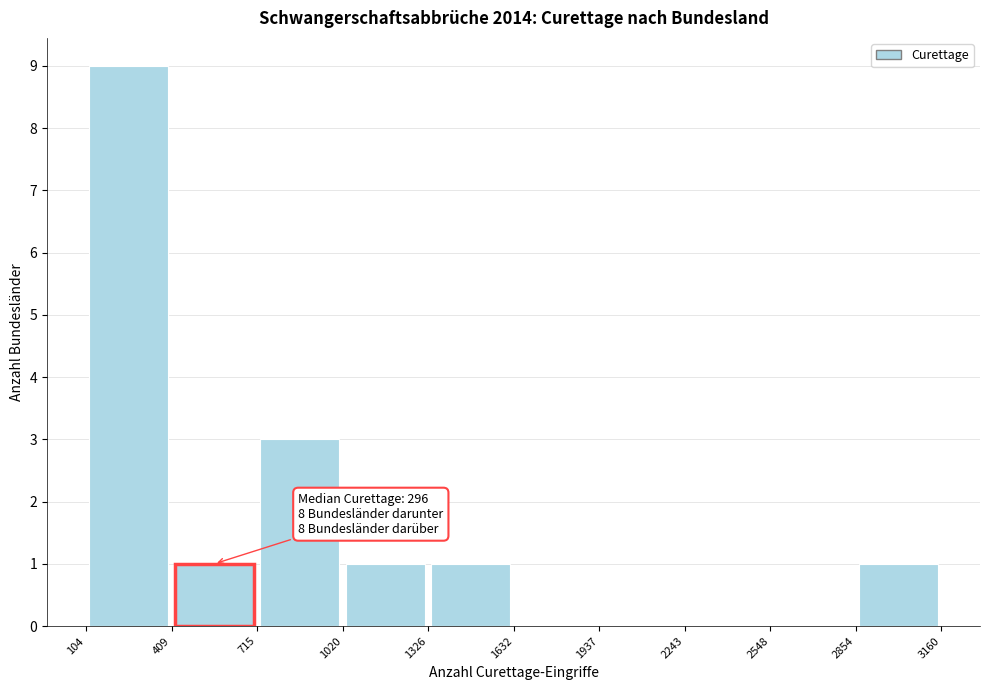

Over which range of the x-axis is the bar tallest?

104 to 409